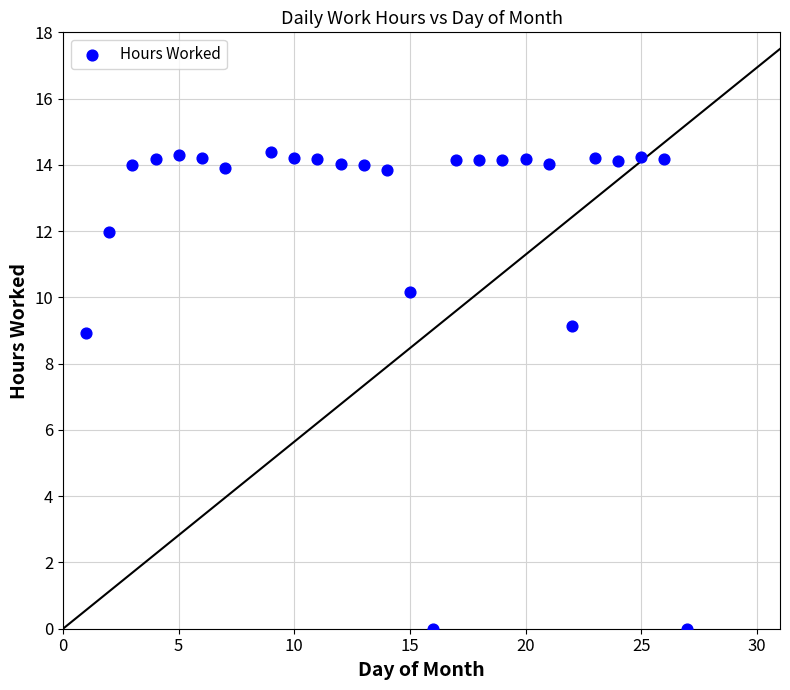

What Y value in the scatter plot is closest to 7?

8.9